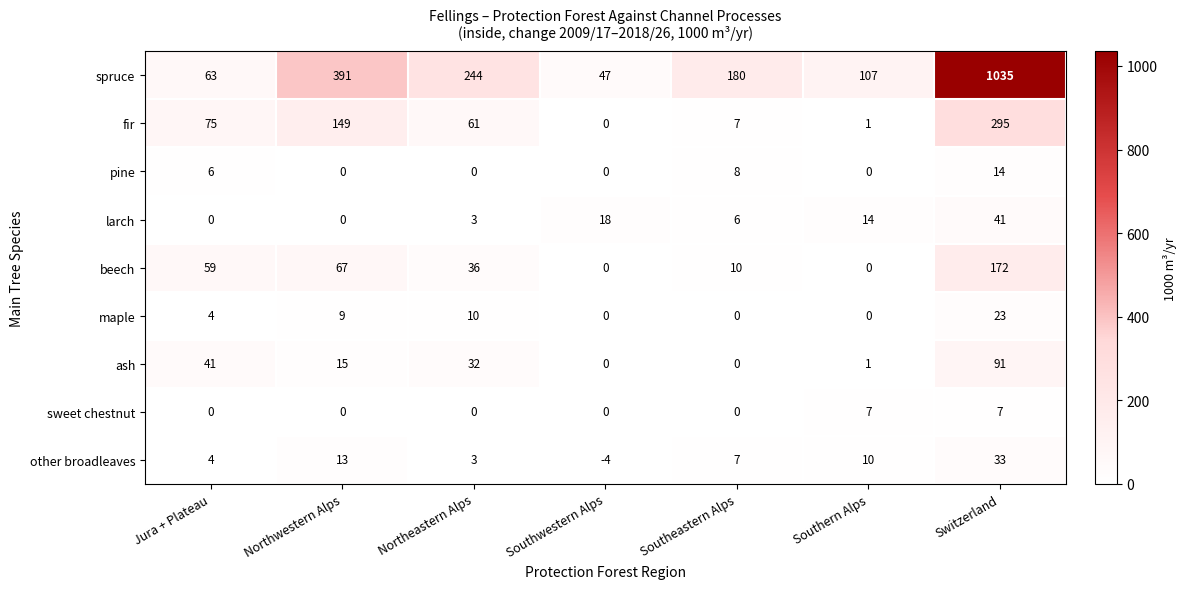

What is the average value of the other broadleaves series?

9